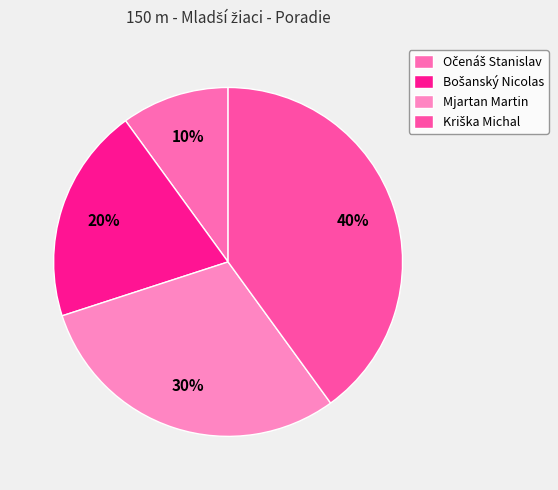

Does Kriška Michal account for over 50% of the chart?

No